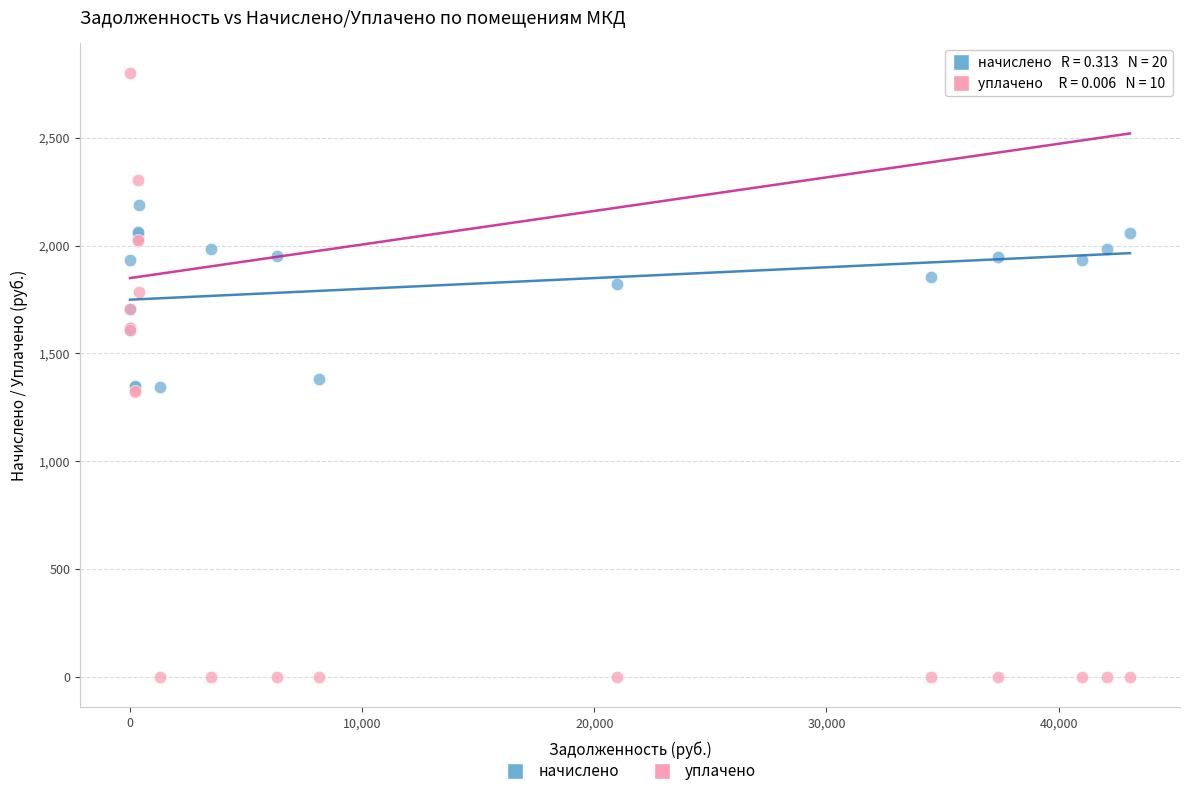

Which series contains the lowest Y value?

уплачено